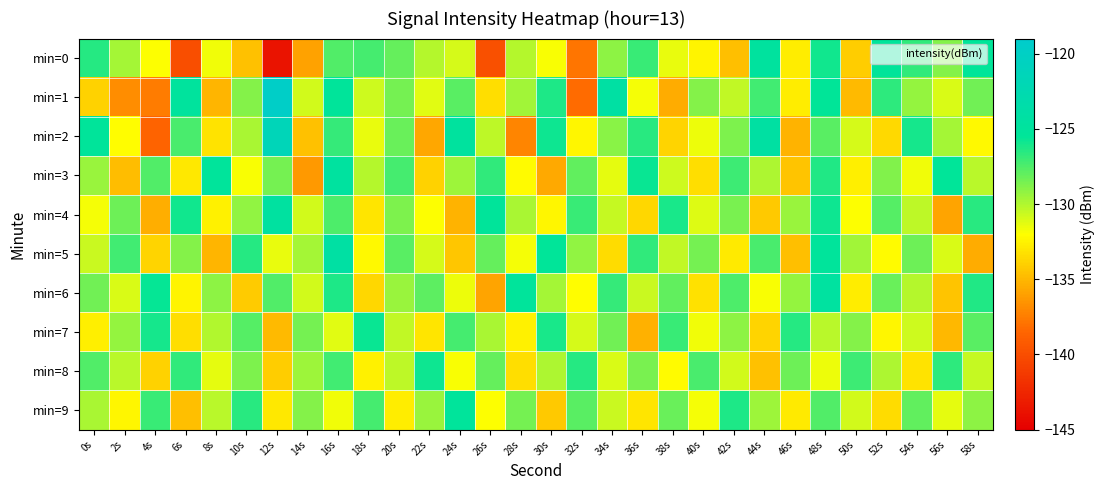

How many series are shown in this chart?

10